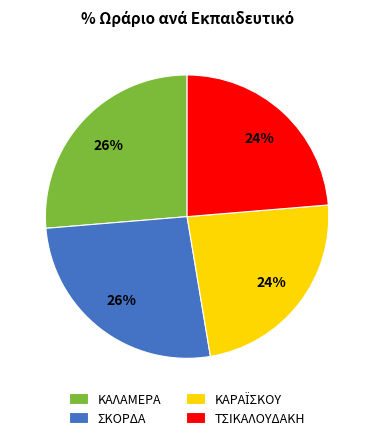

Count the number of slices in the pie.

4